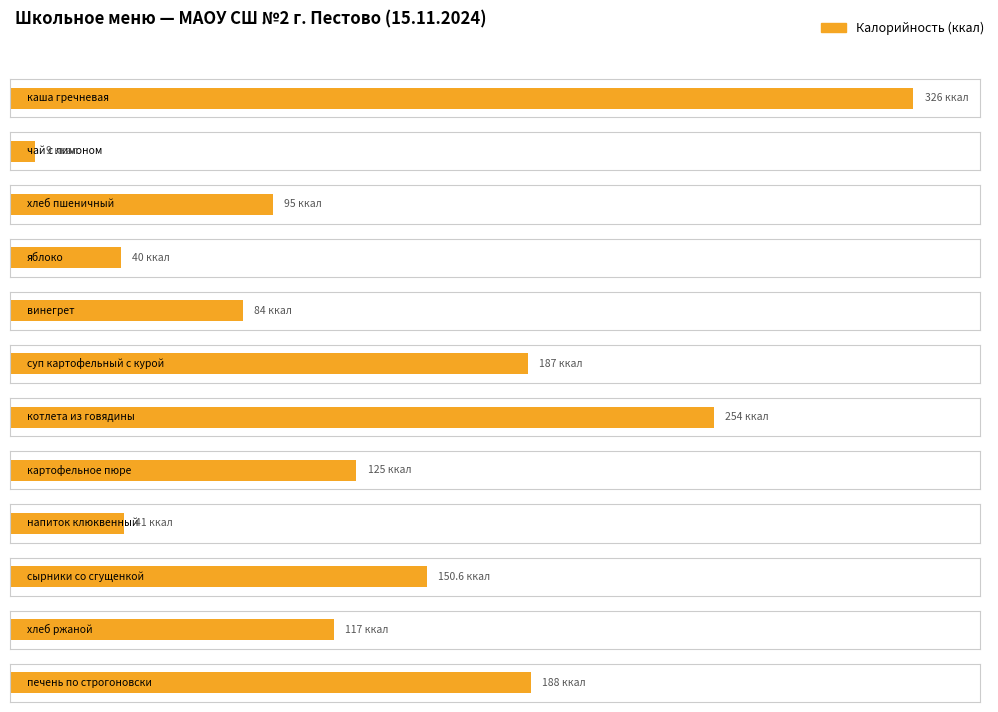

Between картофельное пюре and сырники со сгущенкой, which series saw the biggest shift?

Калорийность